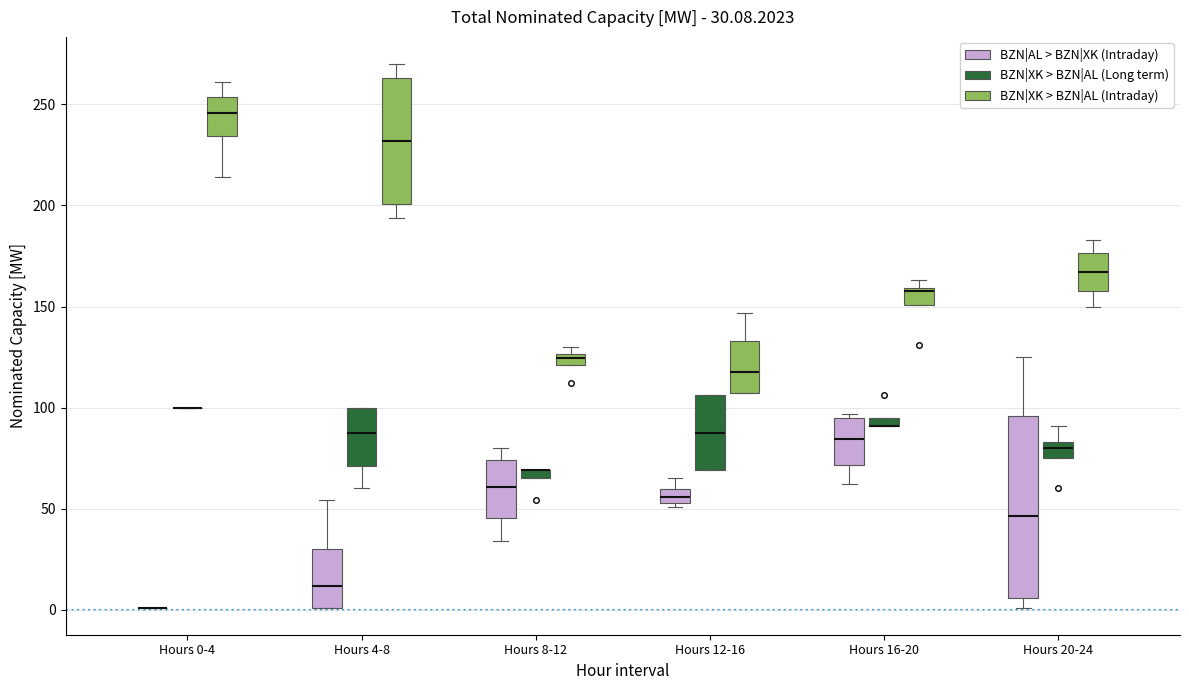

Which box is the tallest, from its lower edge to its upper edge?

Hours 20-24 (BZN|AL > BZN|XK (Intraday))